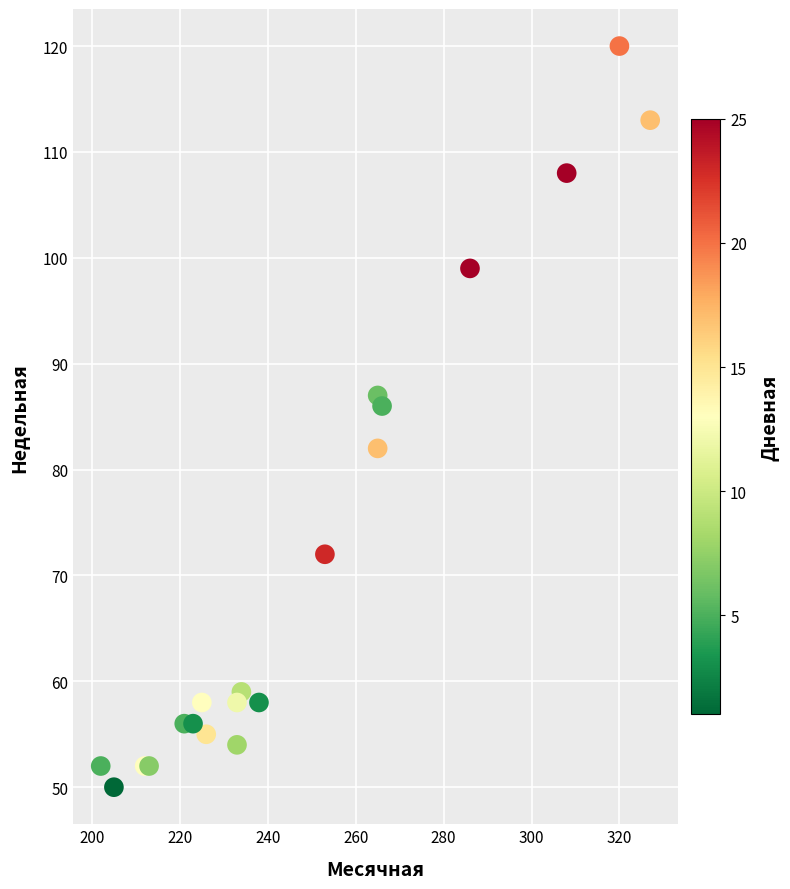

What Y value in the scatter plot is closest to 85?

86